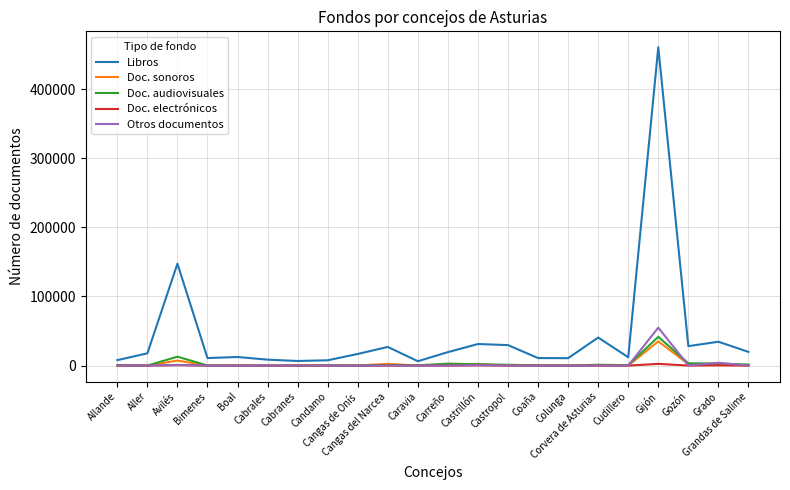

Which series has the largest range (max minus min)?

Libros